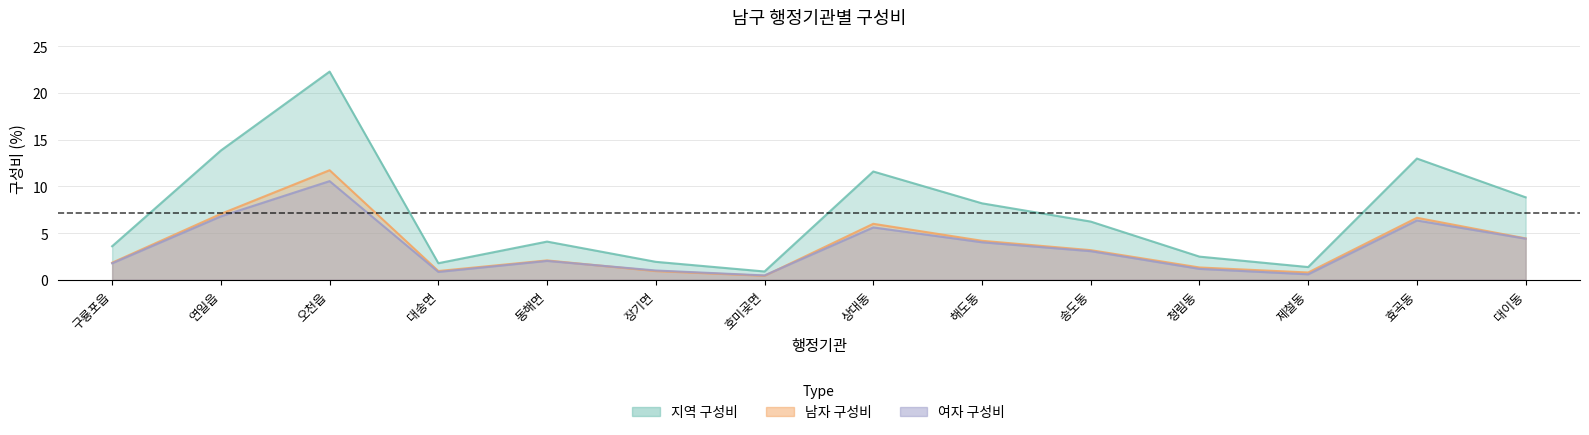

Which series changed the most between 동해면 and 청림동?

지역 구성비